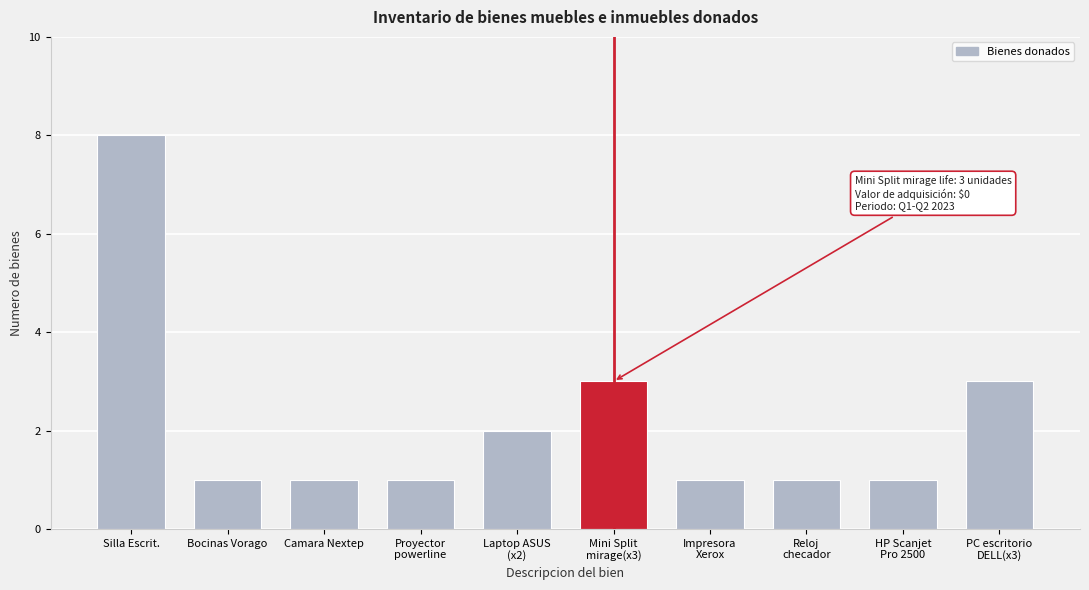

Reading left to right, transcribe all the data shown in this chart.

8	1	1	1	2	3	1	1	1	3